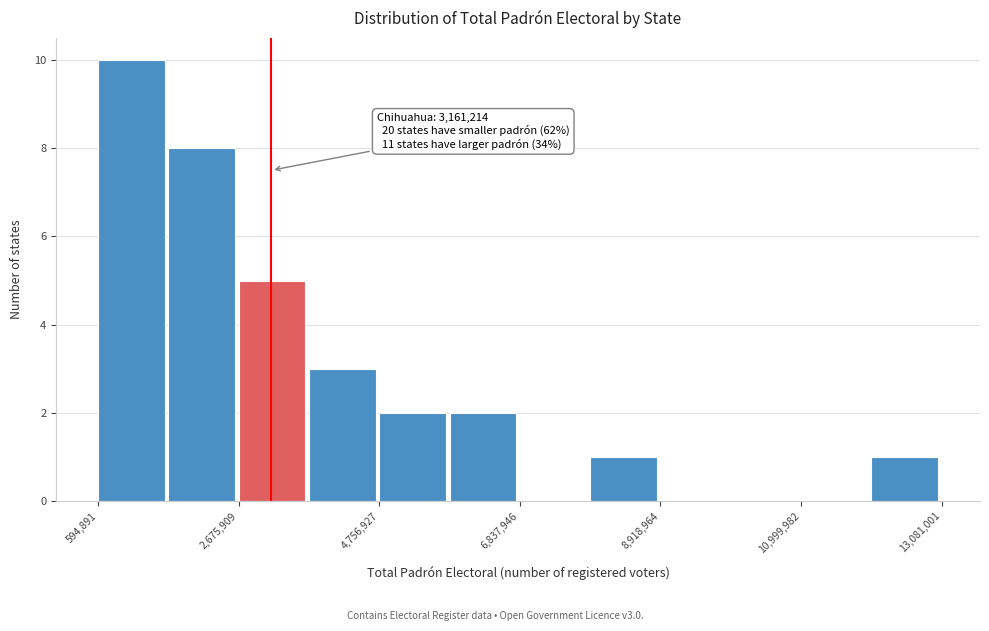

Around what value on the x-axis is the tallest bar? Give the approximate position of its centre, as read against the axis.

1000000